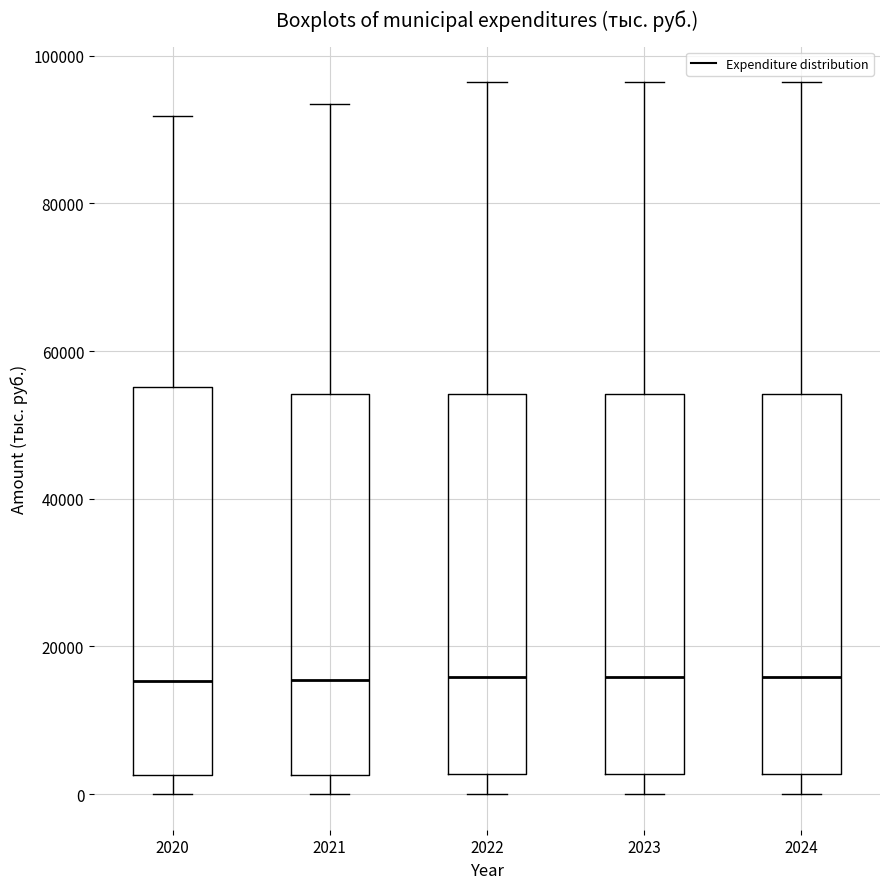

Where does the lower whisker of the box at x = 2021 end on the y-axis? The values are not printed on the chart, so give them approximately, as read against the axis.

0